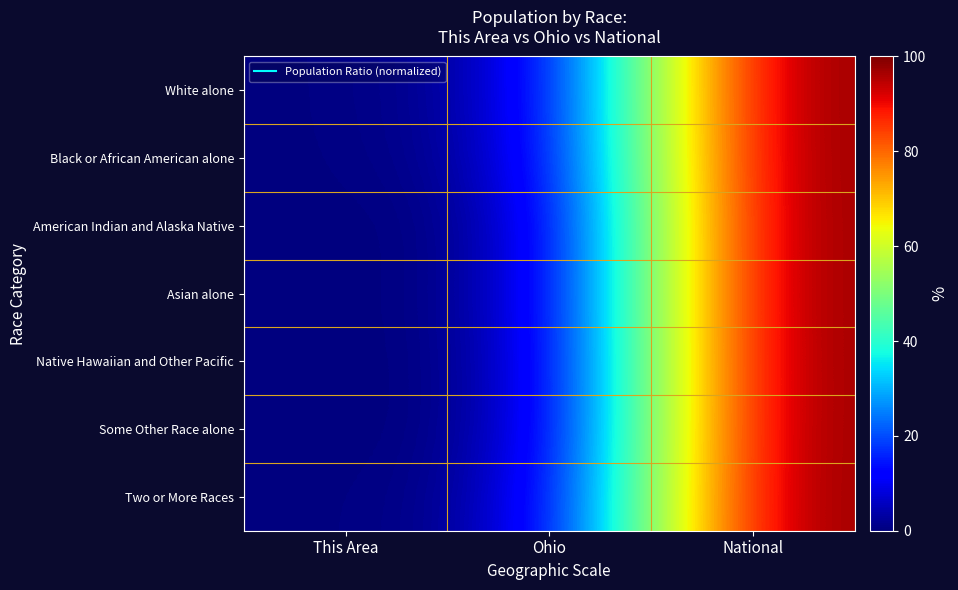

At Ohio, list the series in order from smallest to largest.

Some Other Race alone, Native Hawaiian and Other Pacific, American Indian and Alaska Native, Asian alone, Two or More Races, Black or African American alone, White alone